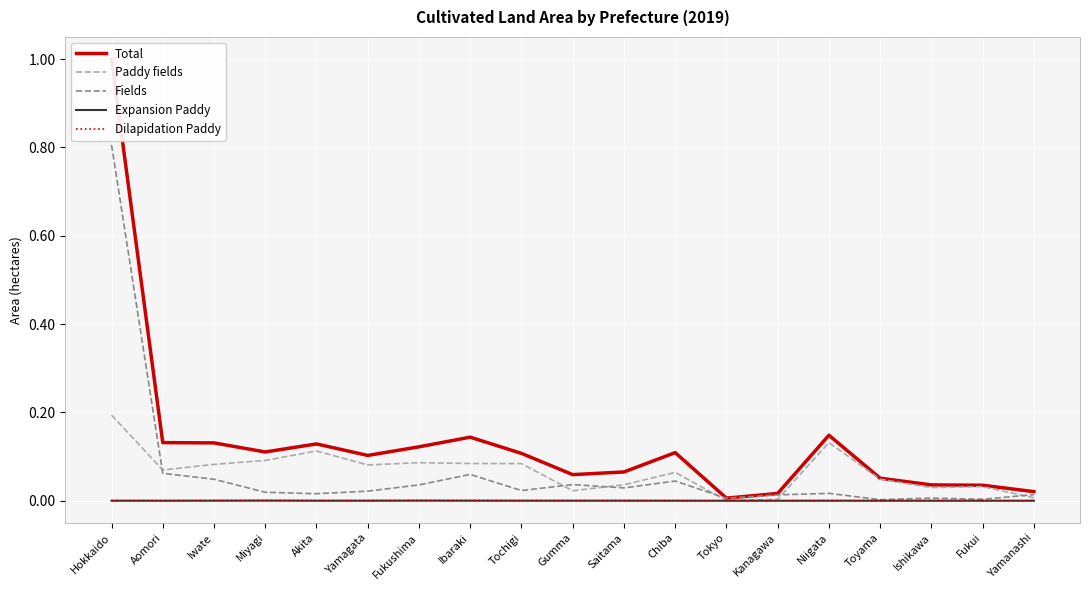

Where is Fields nearest to the value 0?

Toyama